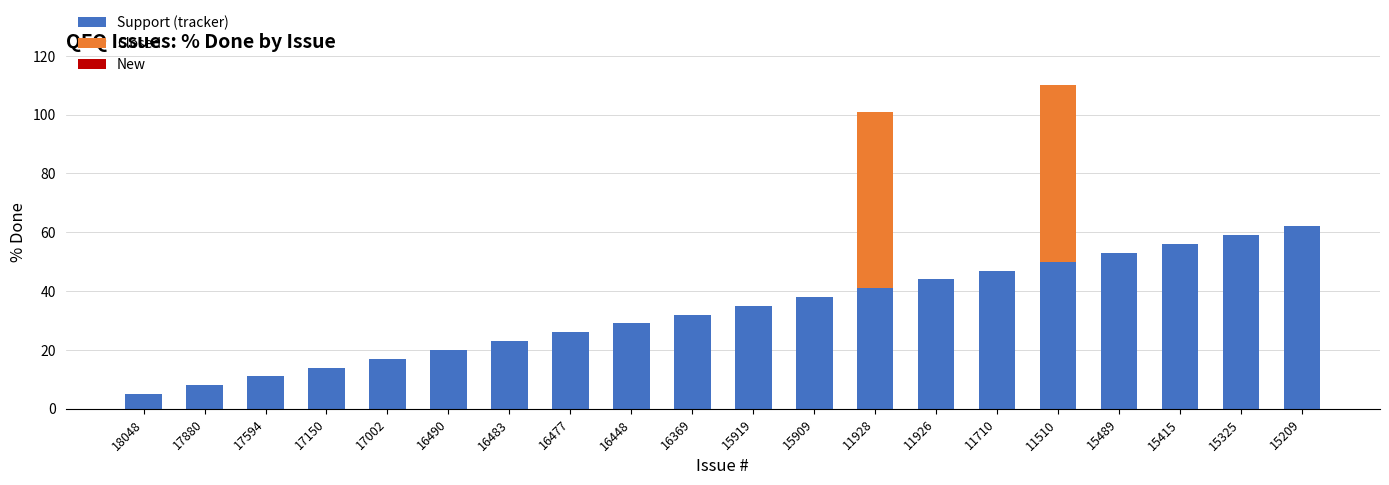

What is the sum of all Support (tracker) values?

670